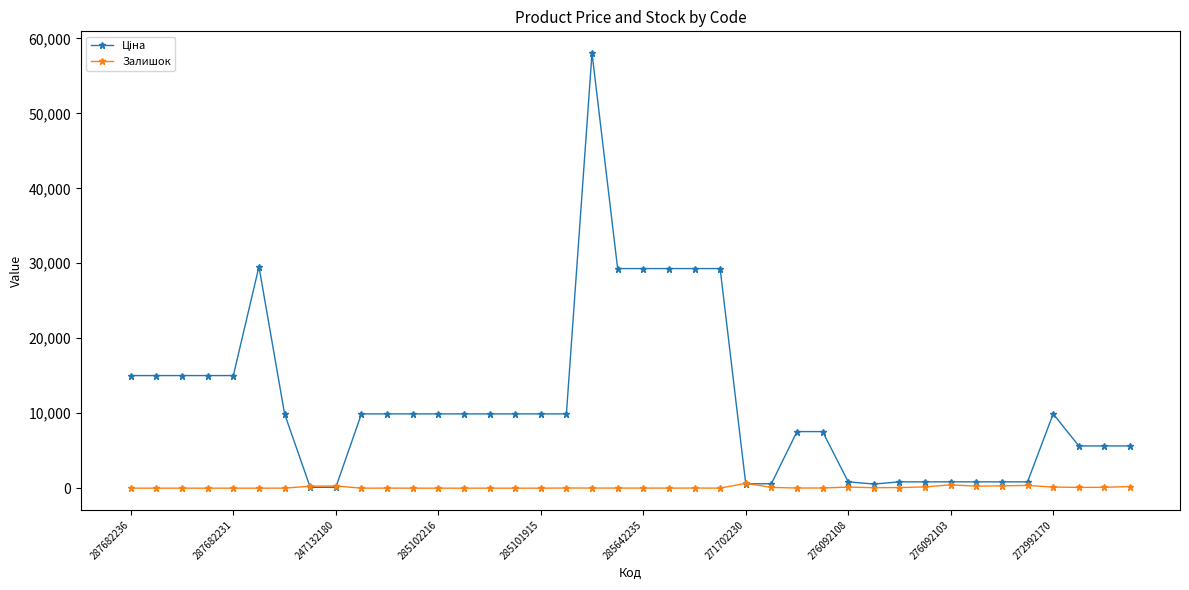

True or false: Залишок has more than 0 points higher than both neighbors.

True